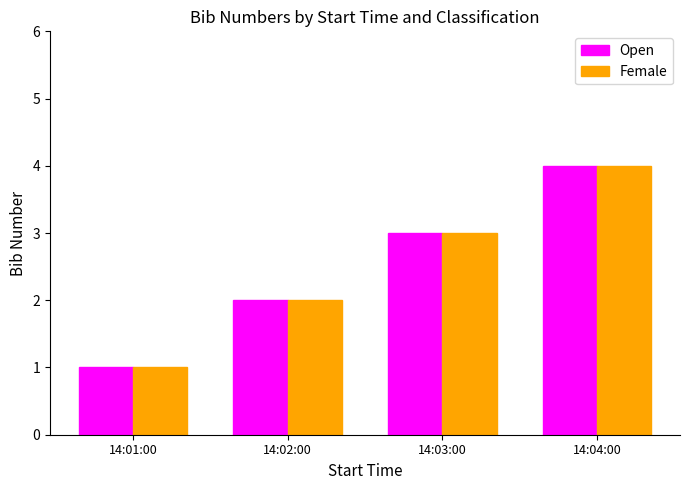

Reading left to right, list all the values displayed in this chart.

Open: 14:01:00=1	14:02:00=2	14:03:00=3	14:04:00=4
Female: 14:01:00=1	14:02:00=2	14:03:00=3	14:04:00=4